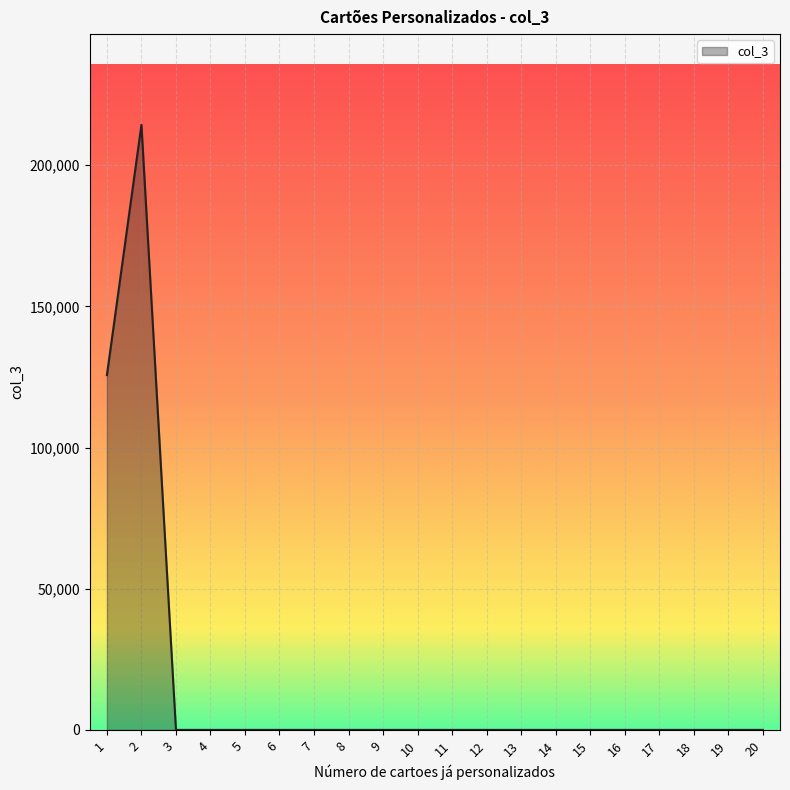

How many distinct data groups are displayed?

1